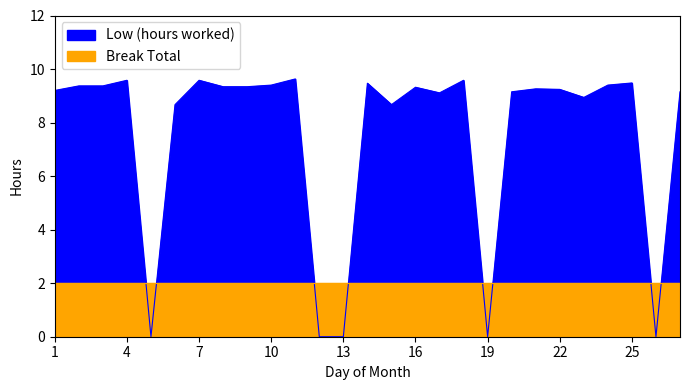

What is the sum of all values?

204.2